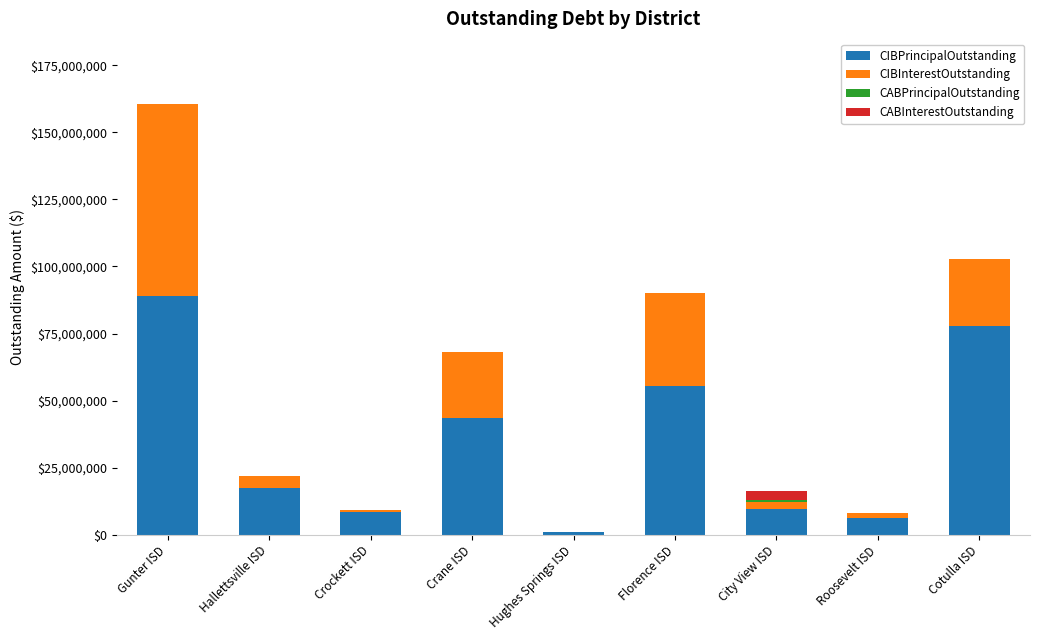

The value of CIBPrincipalOutstanding at Hallettsville ISD is 17624000.0. True or false?

True